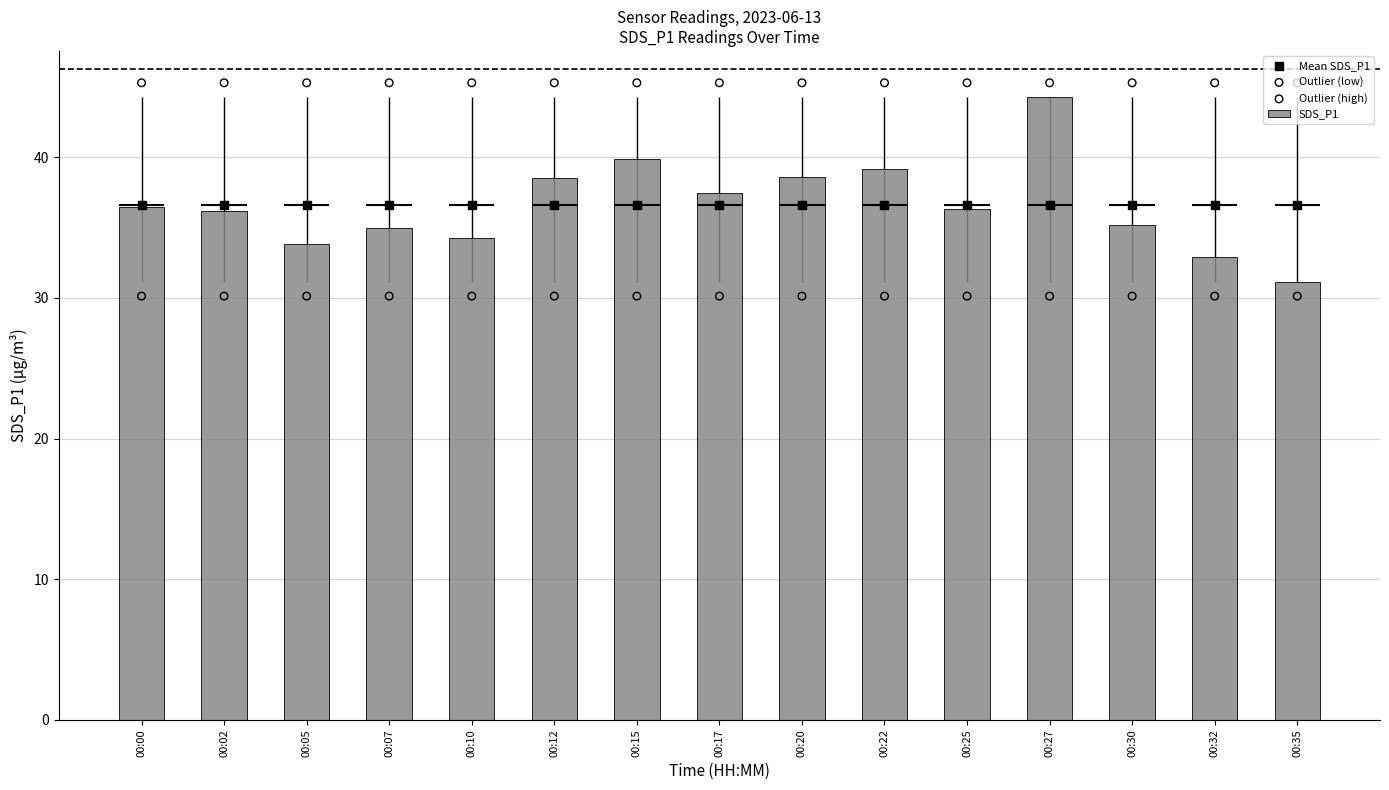

Which series contains the highest Y value?

Outlier (high)